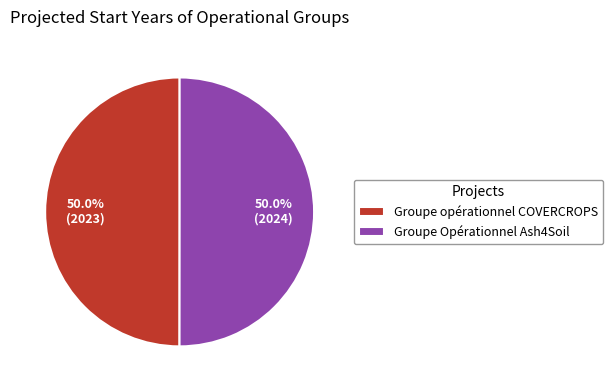

What percentage is NOT represented by Groupe Opérationnel Ash4Soil?

50.0%